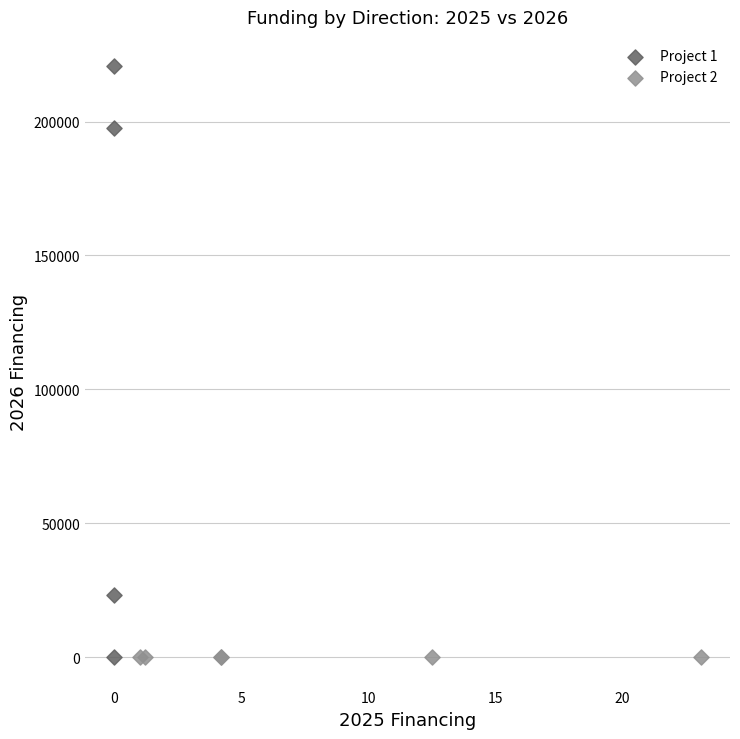

Which series reaches the maximum Y coordinate?

Project 1